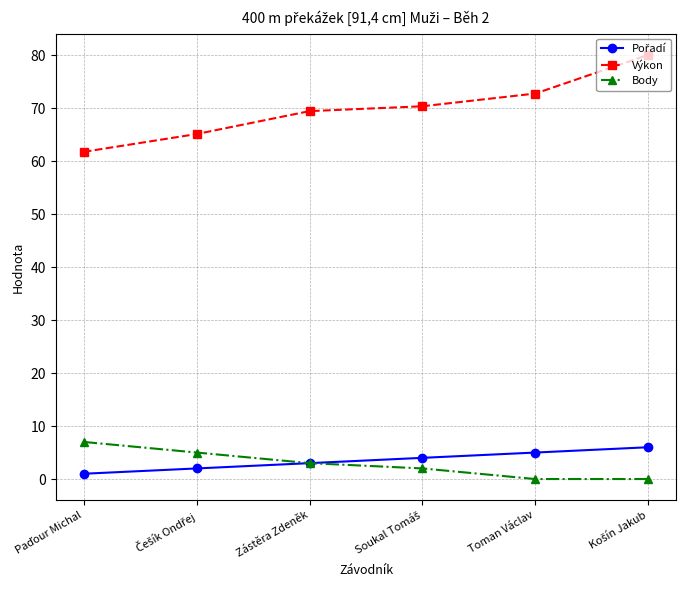

Count the number of categories in the chart.

6